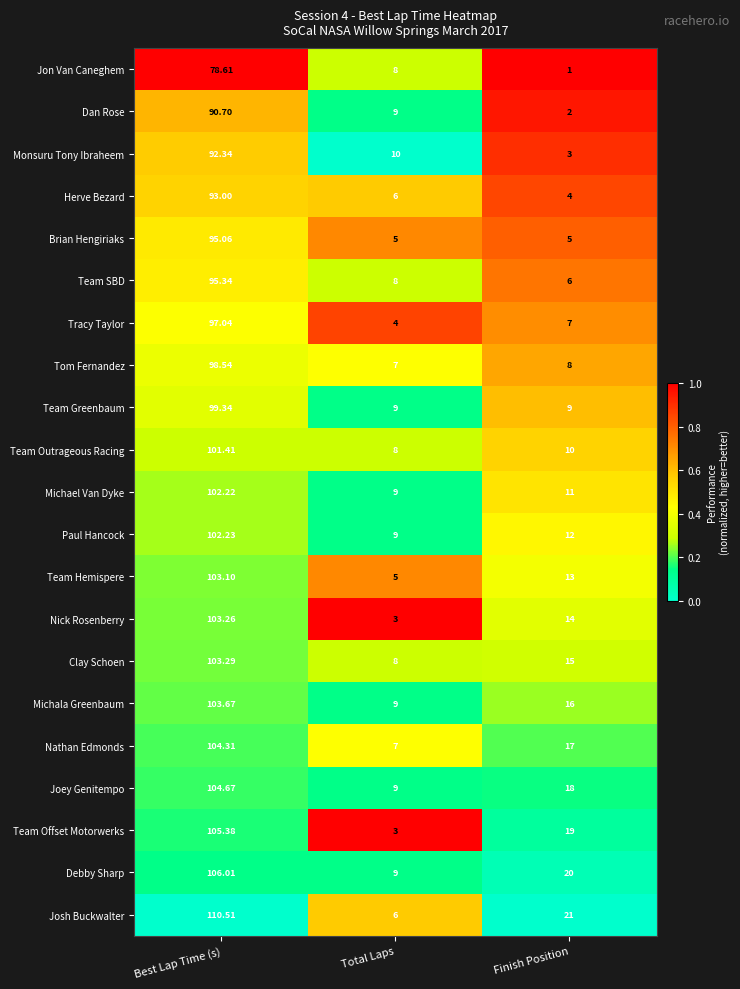

At which label does Tom Fernandez first exceed 8?

Best Lap Time (s)